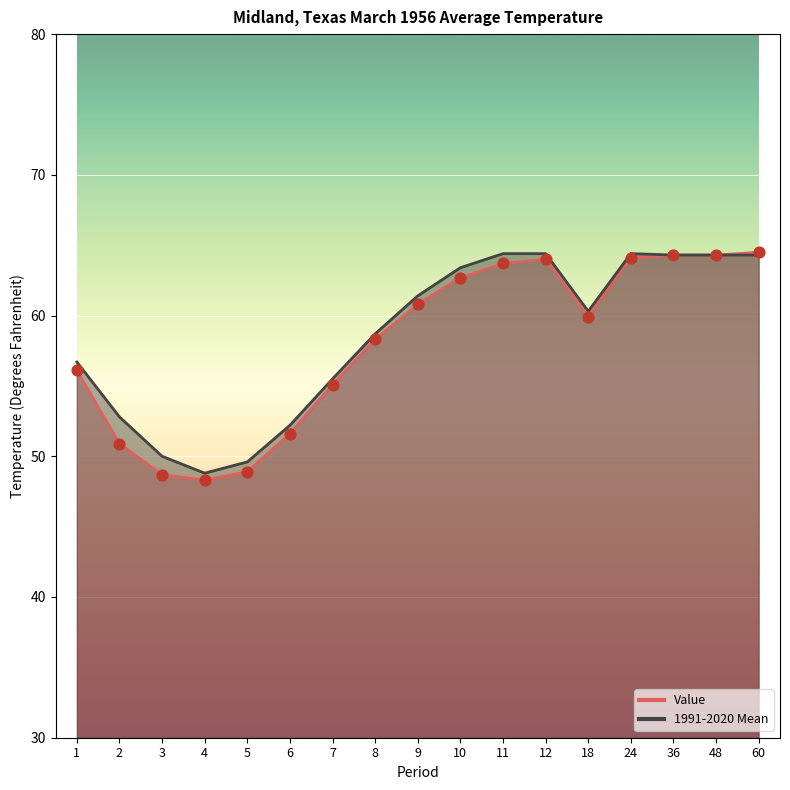

Which series has the widest spread of Y values?

Value